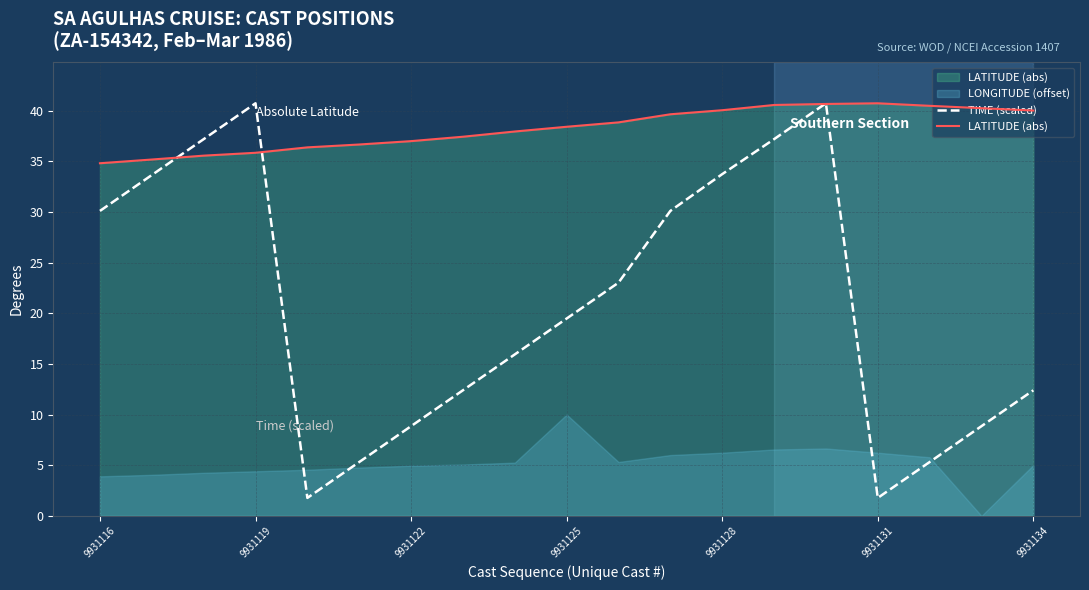

What is the minimum value for TIME (scaled)?

1.8